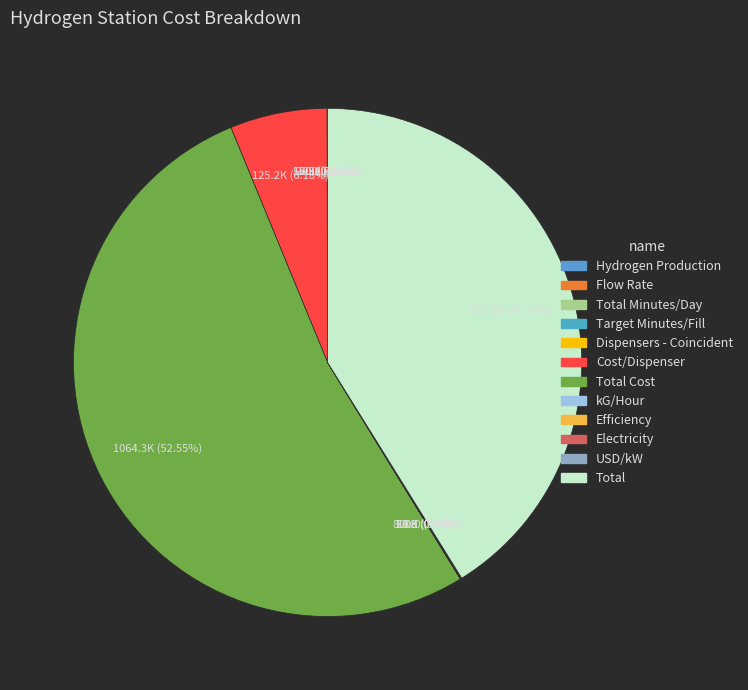

How many slices are in this pie chart?

12